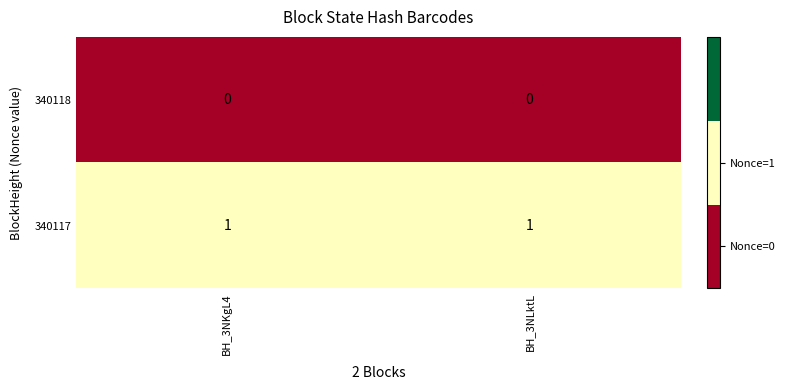

Rank the series by their average value, from highest to lowest.

340117, 340118